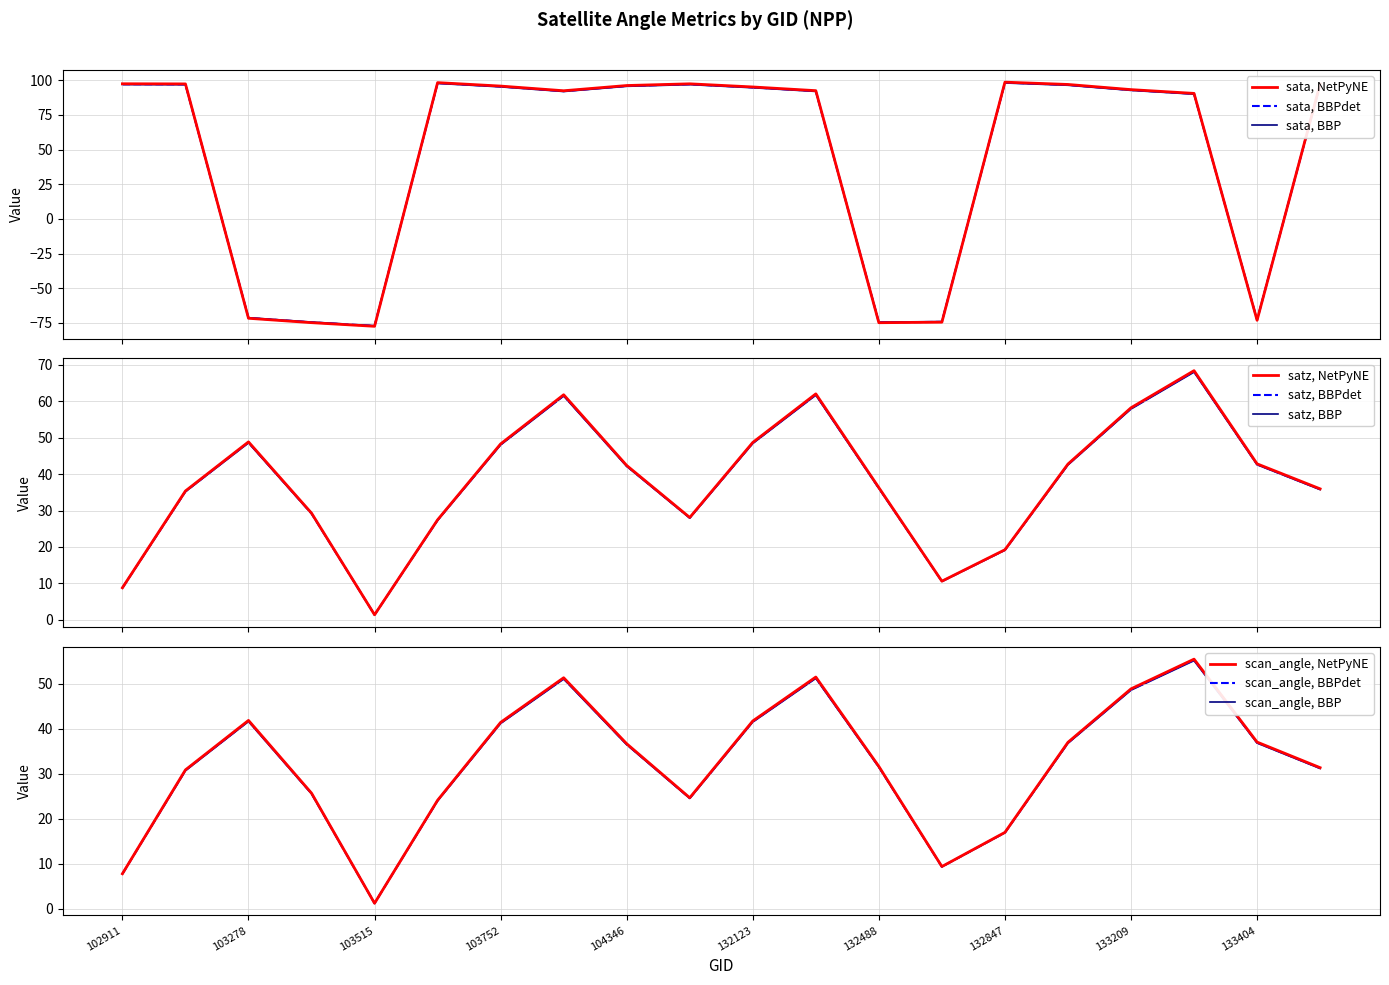

In satz, how many points are lower than both neighbors (excluding endpoints)?

3